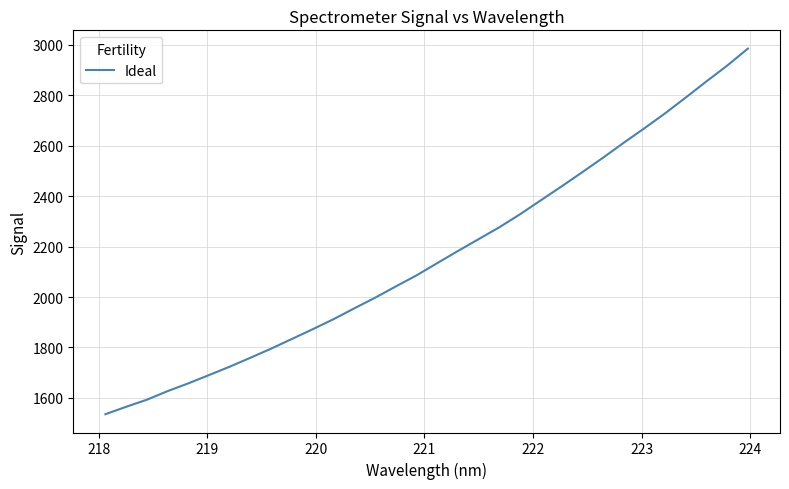

What is the difference between the maximum and minimum values?

1448.6